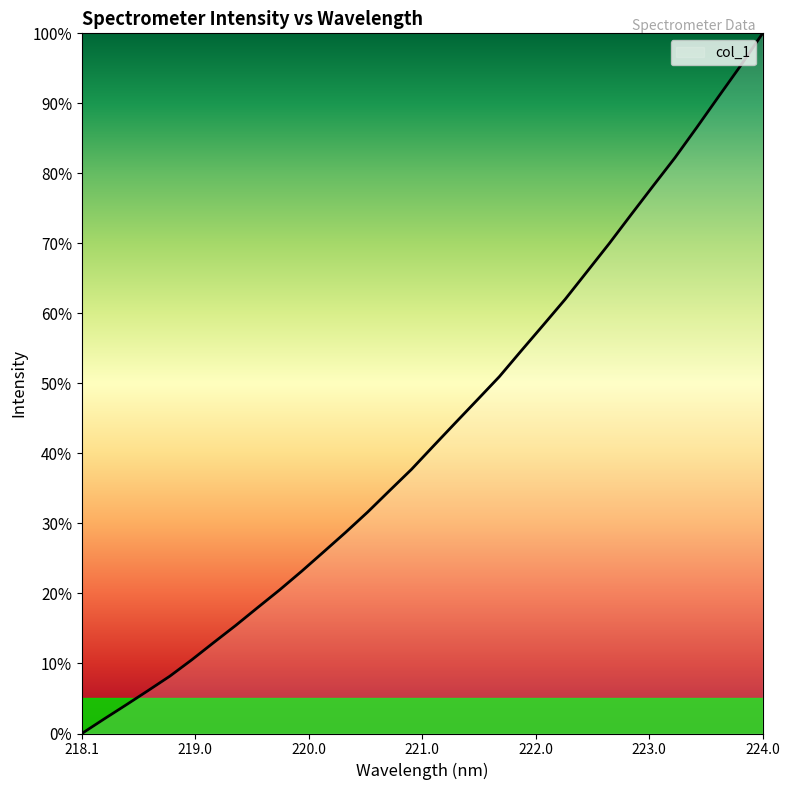

How many values are above zero?

31